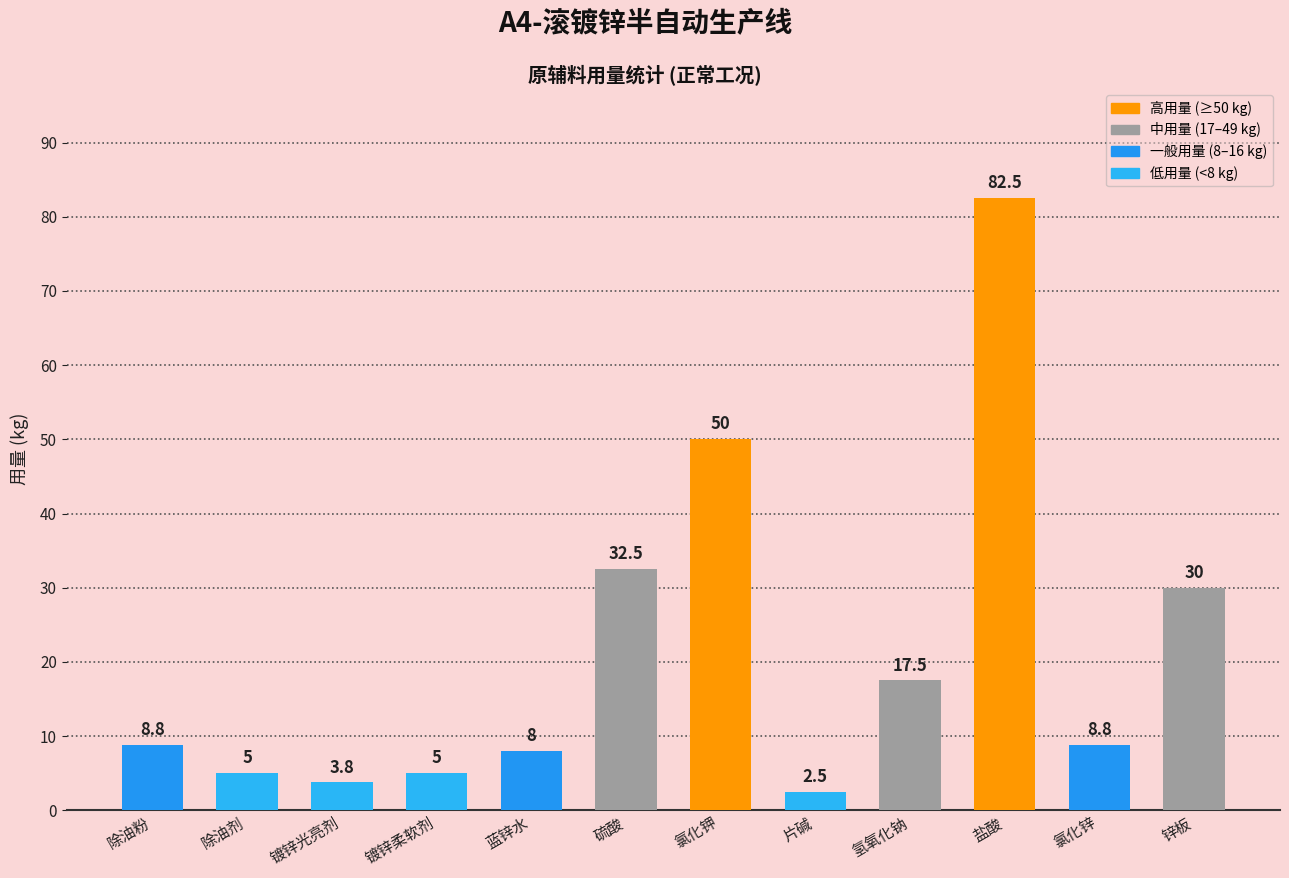

What is the greatest value displayed?

82.5